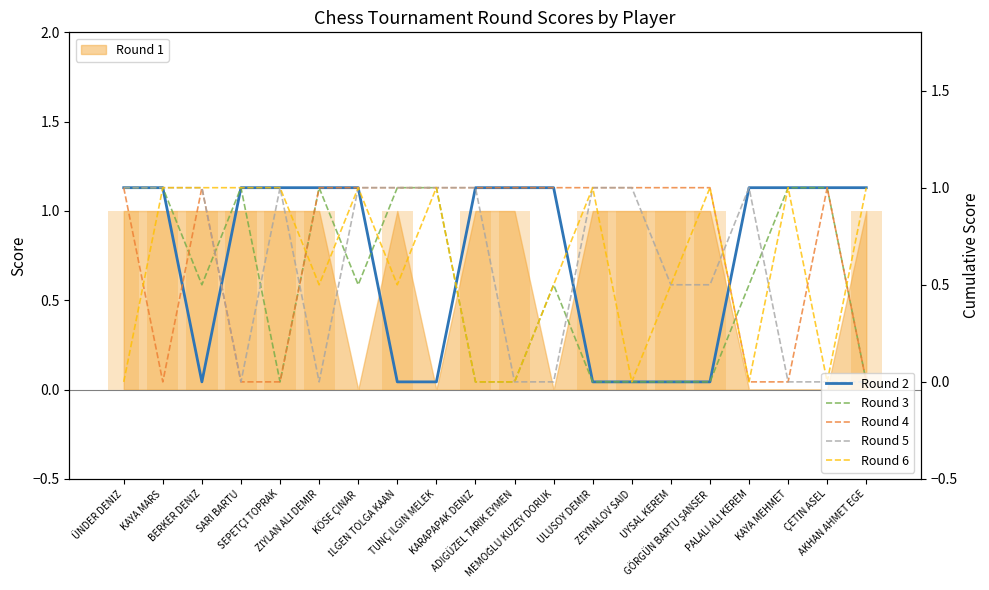

What is the highest value of the Round 3 series?

1.0